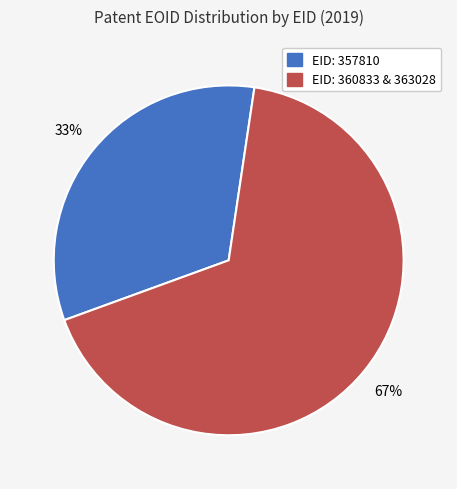

To the nearest percent, what is the average slice percentage?

50%